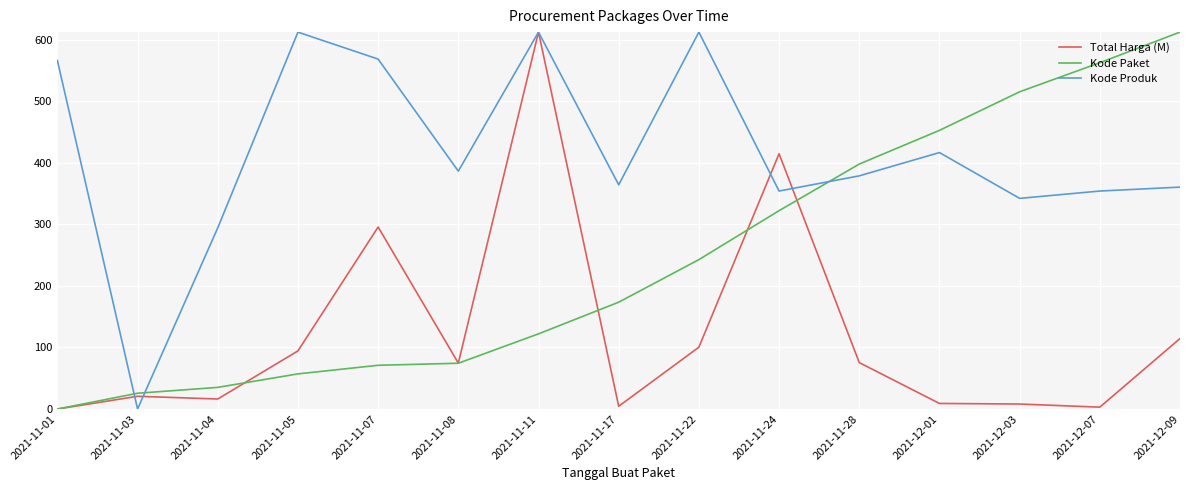

What is the difference between the highest and lowest values at 2021-11-03?

25.6